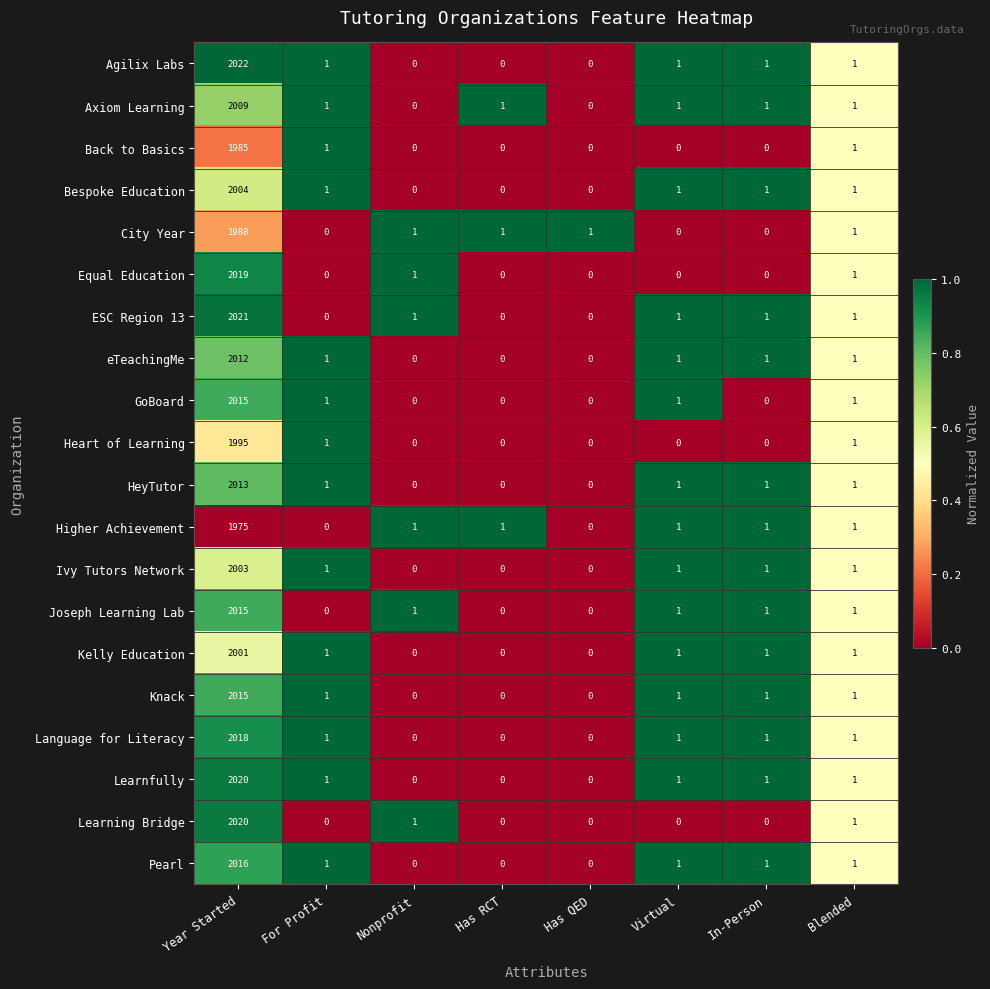

What is the greatest value displayed?

2022